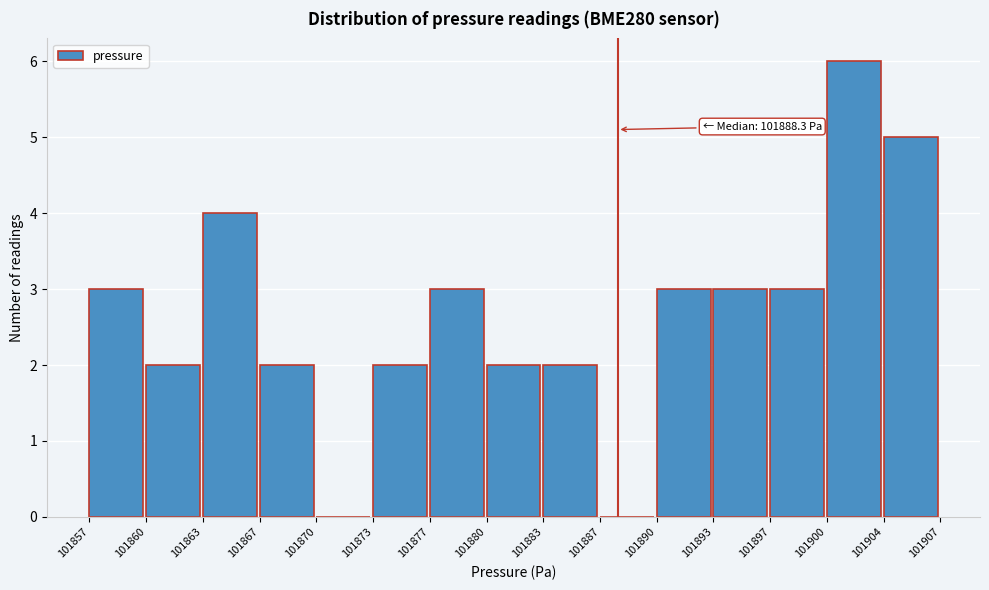

Reading right to left, list all the values displayed in this chart.

101904=5	101900=6	101897=3	101893=3	101890=3	101887=0	101883=2	101880=2	101877=3	101873=2	101870=0	101867=2	101863=4	101860=2	101857=3